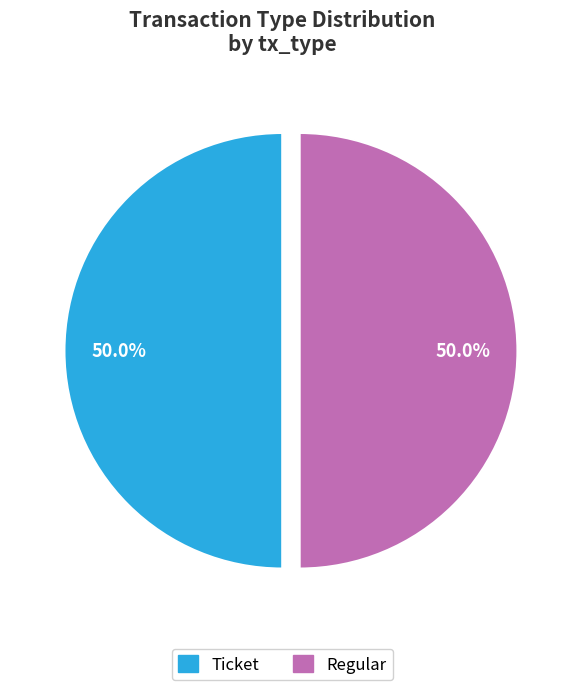

What percentage is NOT represented by Ticket?

50.0%